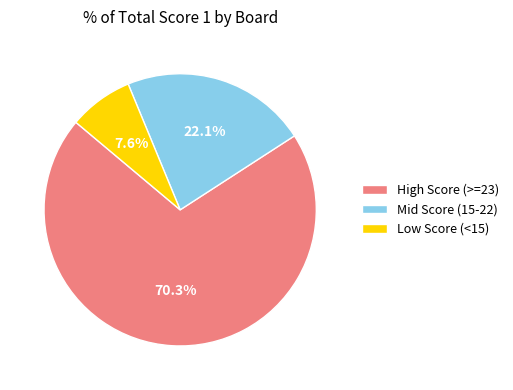

What percentage do Mid Score (15-22) and Low Score (<15) together represent?

29.7%